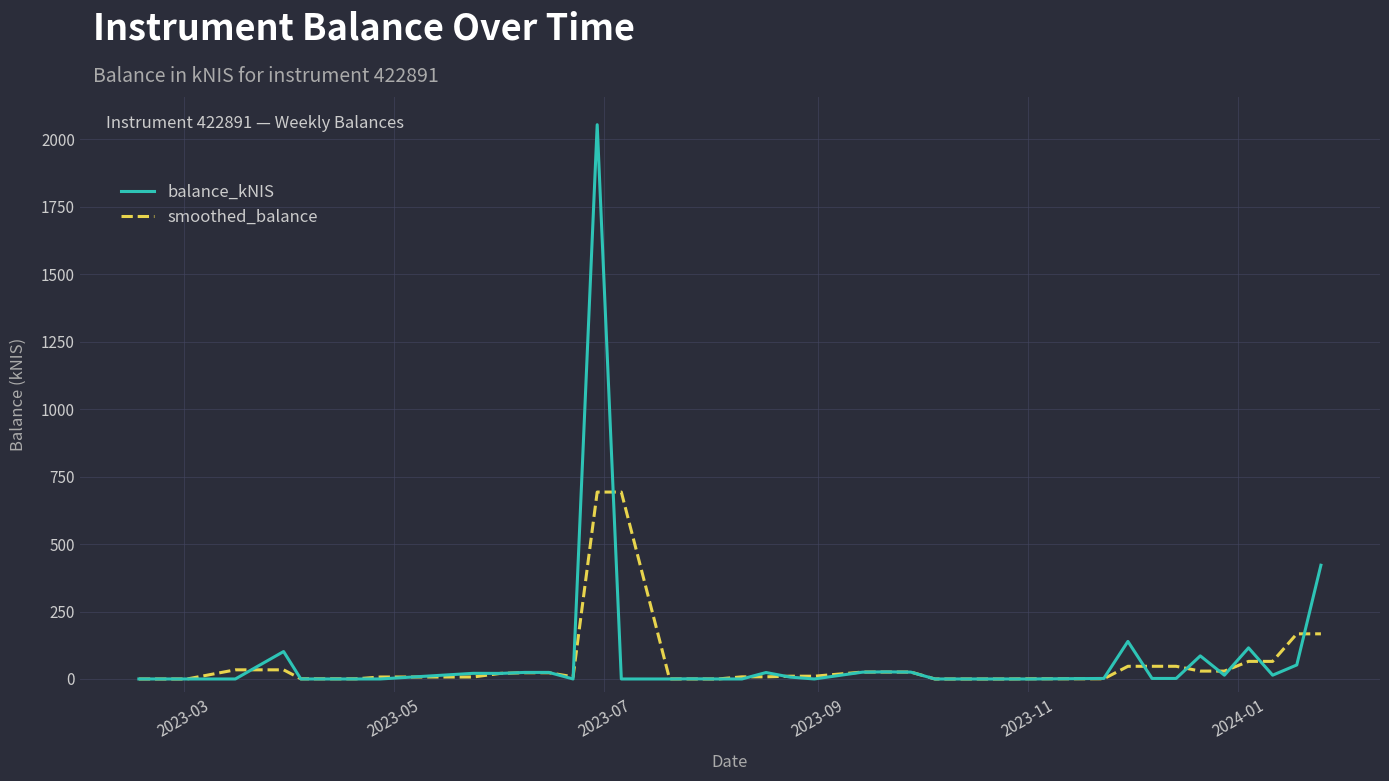

What is the maximum value shown in the chart?

2054.0